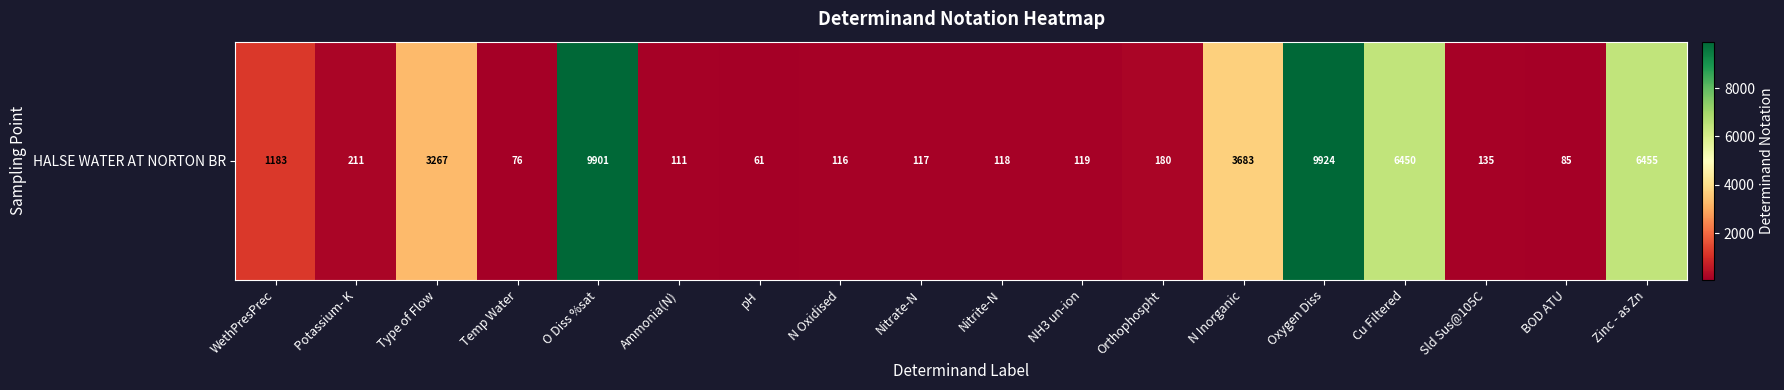

How many categories are shown in the chart?

18